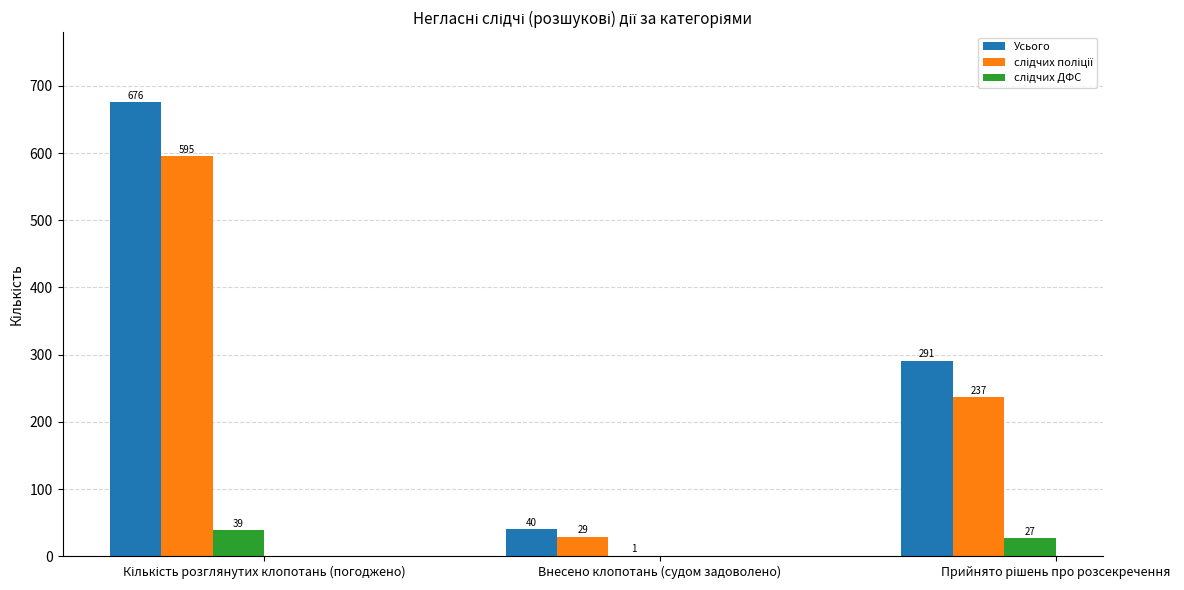

What is the highest value of the Усього series?

676